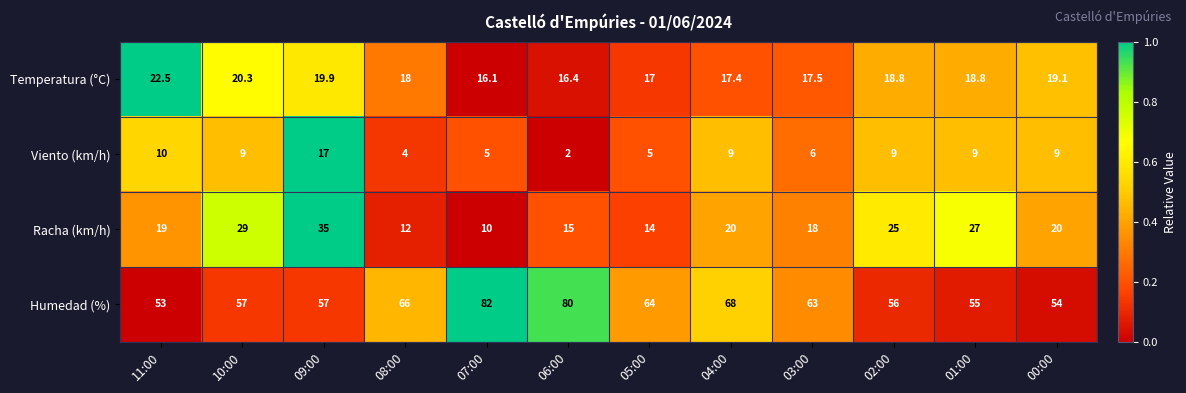

What is the spread (max minus min) of values at 07:00?

77.0